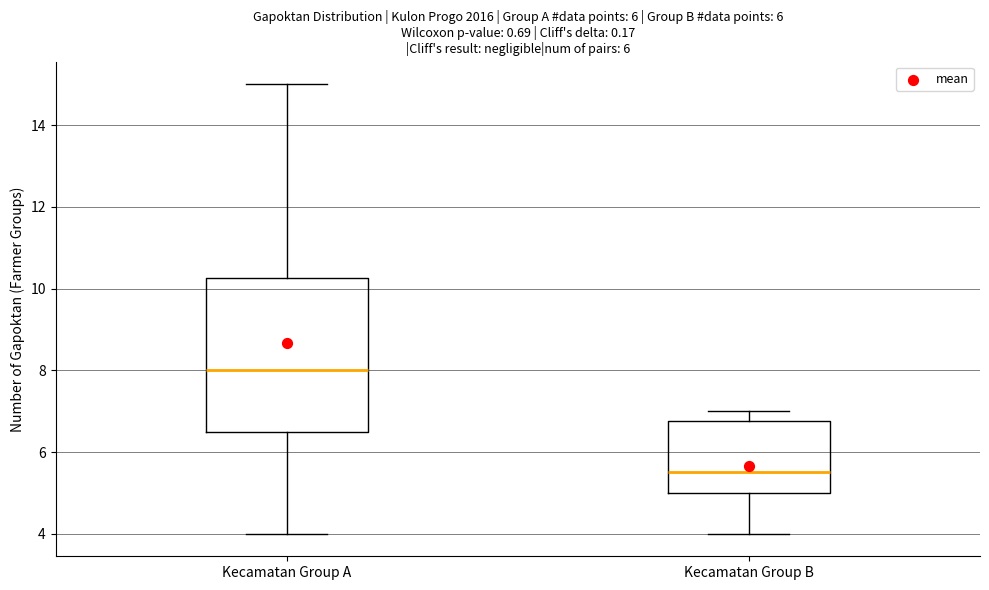

Reading left to right, read every box against the y-axis: the position of its median line, the range the box covers, and the ends of its whiskers. The values are not printed on the chart, so give them approximately, as read against the axis.

Kecamatan Group A: median 8.0, box 6.6 to 10.2, whiskers 4.0 to 15.0
Kecamatan Group B: median 5.6, box 5.0 to 6.8, whiskers 4.0 to 7.0